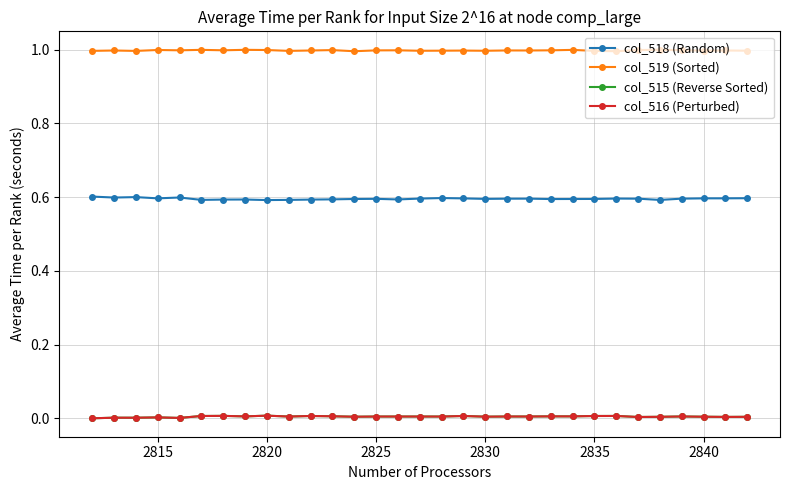

What is the lowest value of the col_519 (Sorted) series?

1.0